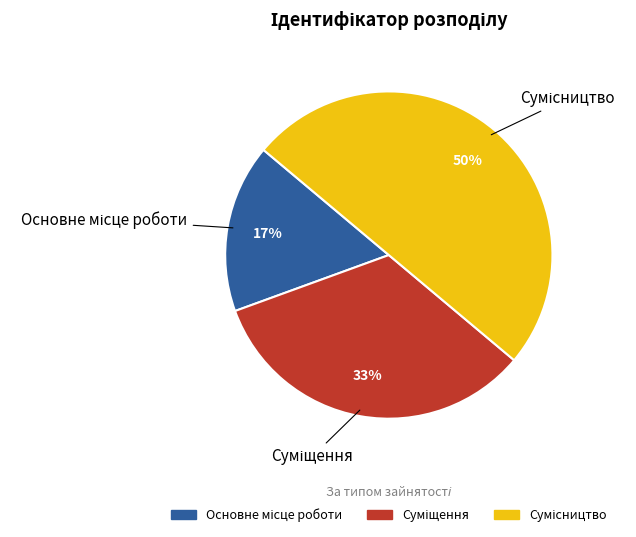

To the nearest percent, what is the average slice percentage?

33%